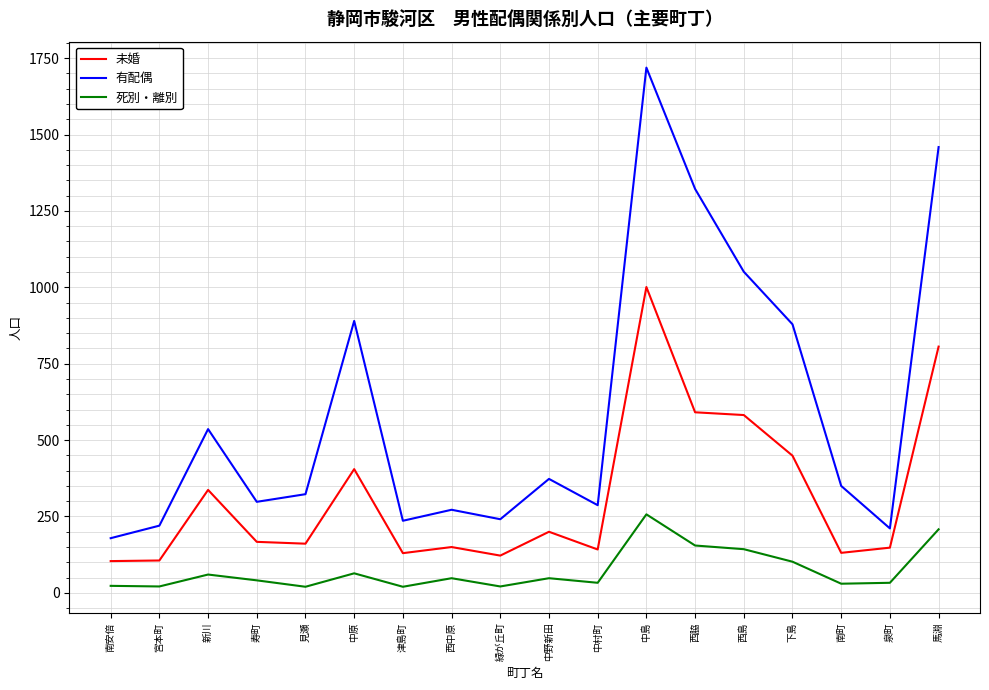

What is the lowest value of the 未婚 series?

104